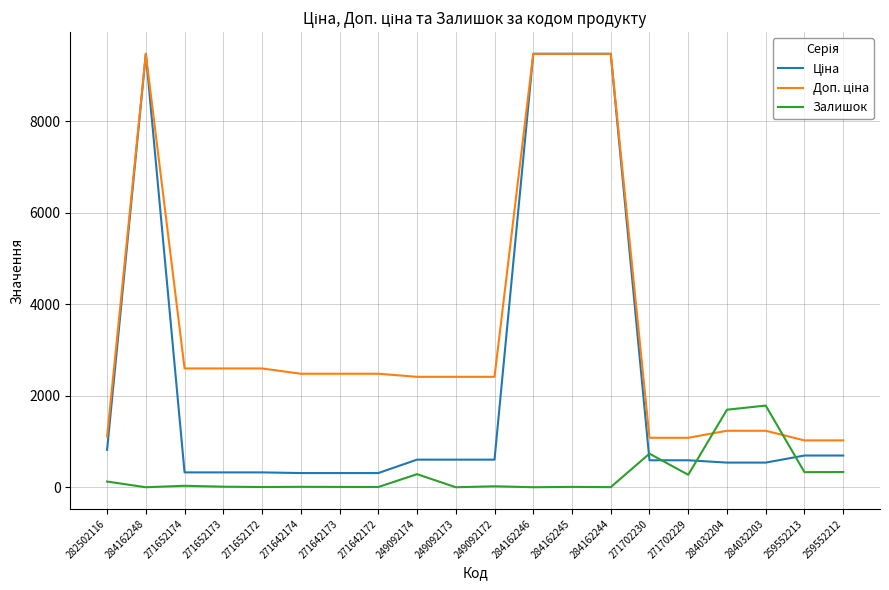

What is the difference between the highest and lowest values at 284162248?

9480.1